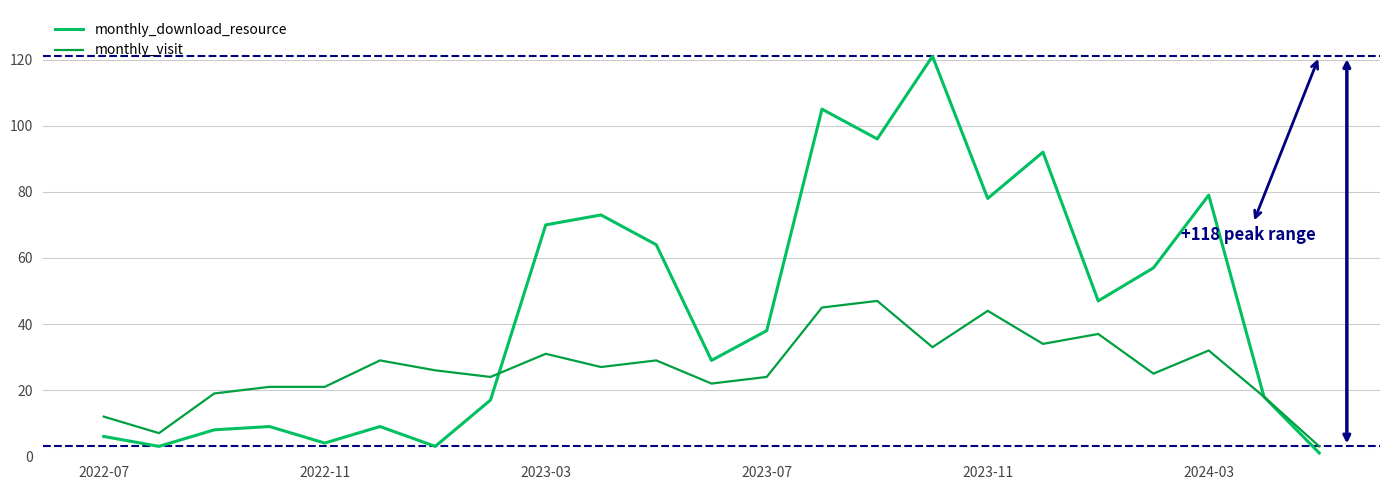

Rank the series by their average value, from lowest to highest.

monthly_visit, monthly_download_resource